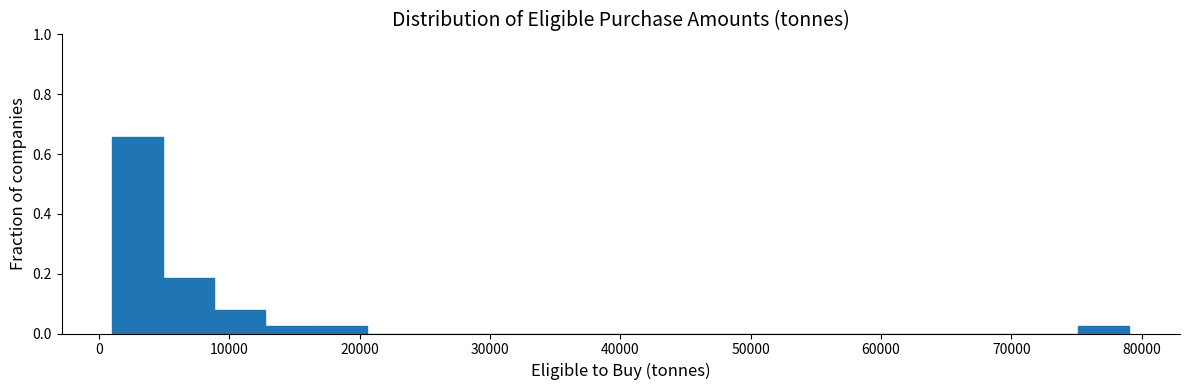

Around what value on the x-axis is the tallest bar? Give the approximate position of its centre, as read against the axis.

3000